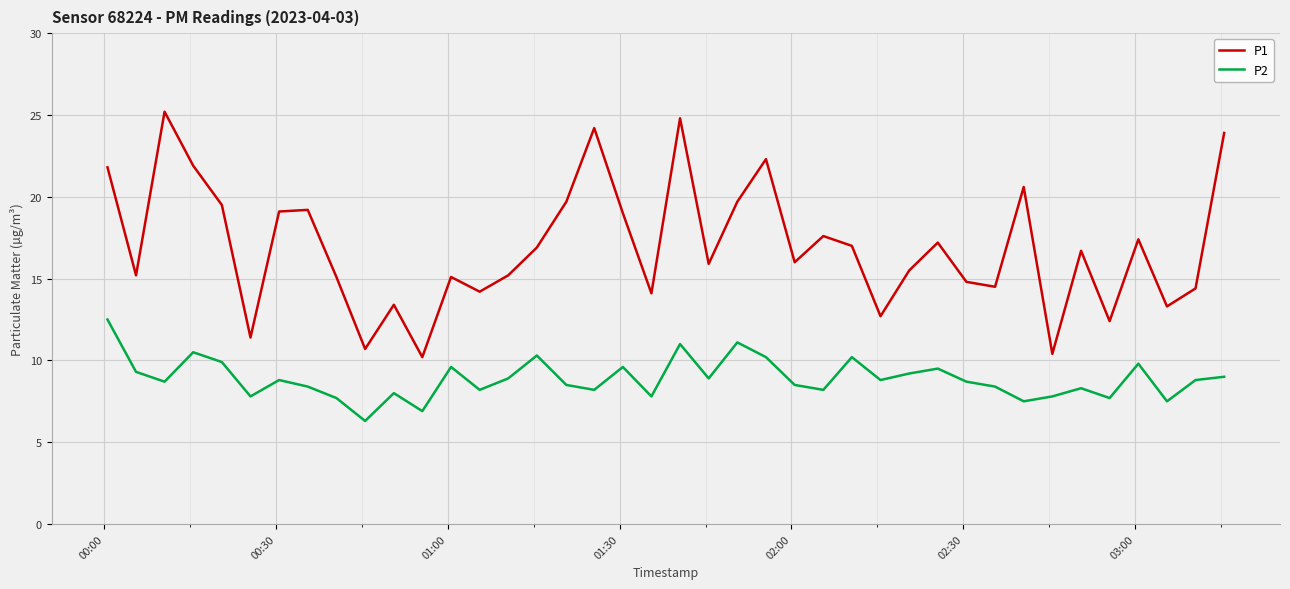

Which series has the widest spread of values?

P1